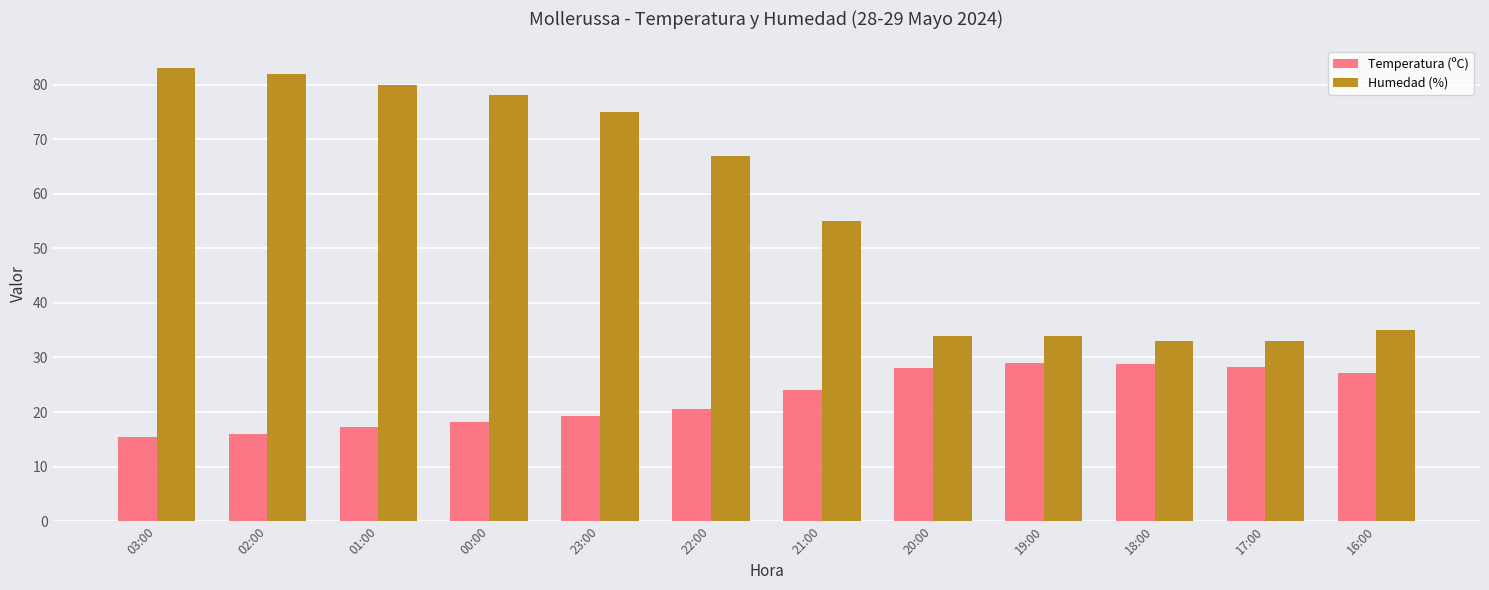

Read the Humedad (%) value at 23:00.

75.0